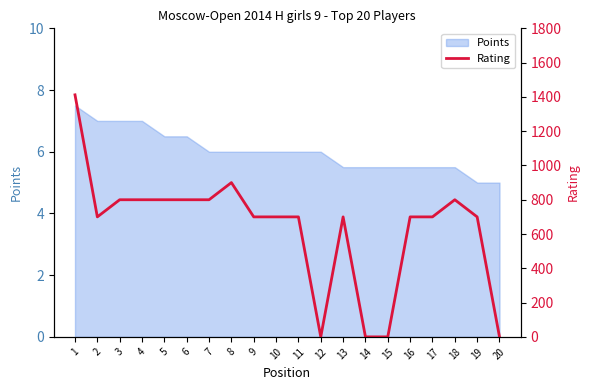

How many lines are shown in the chart?

1